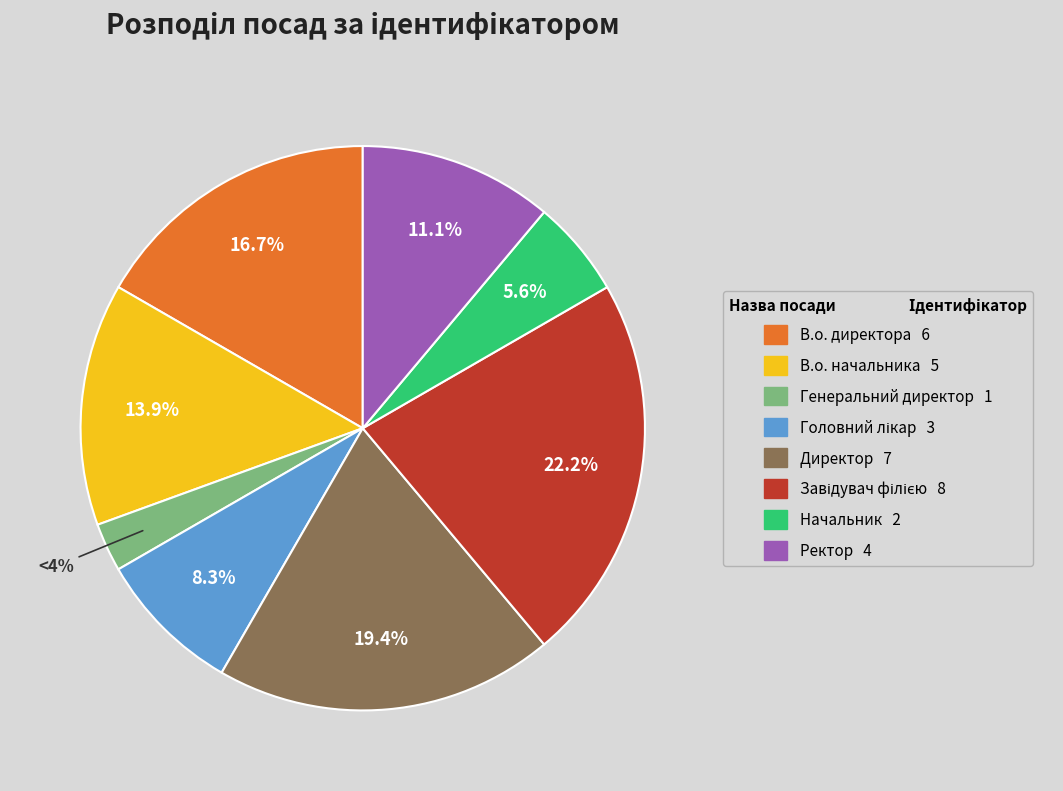

What percentage is the Завідувач філією slice, to the nearest percent?

22%